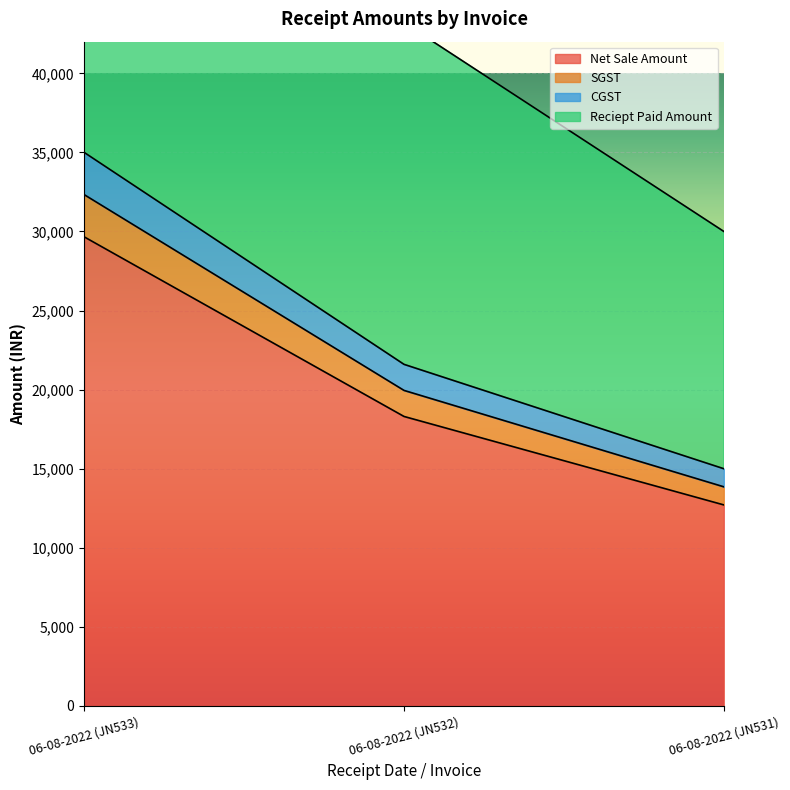

What is the value of the Net Sale Amount point at the 2nd from the left?

18305.1